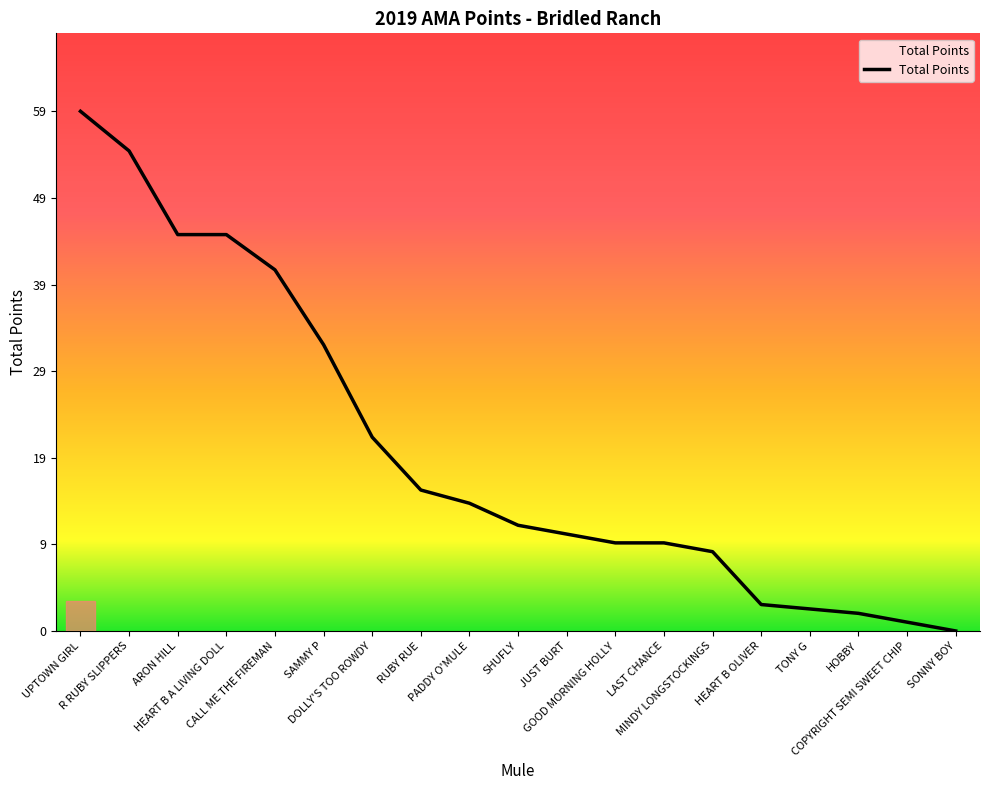

What is the difference between the maximum and second lowest values?

58.0